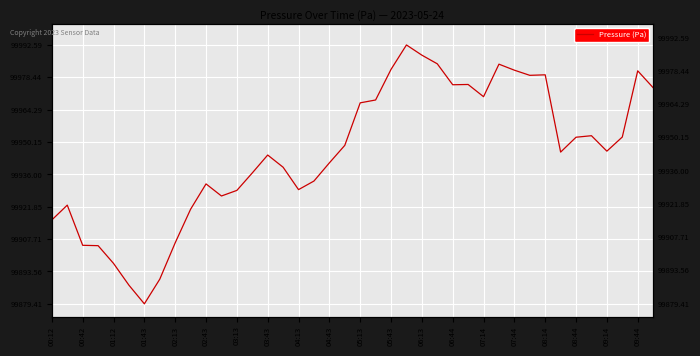

What position from the left is 05:13?

21